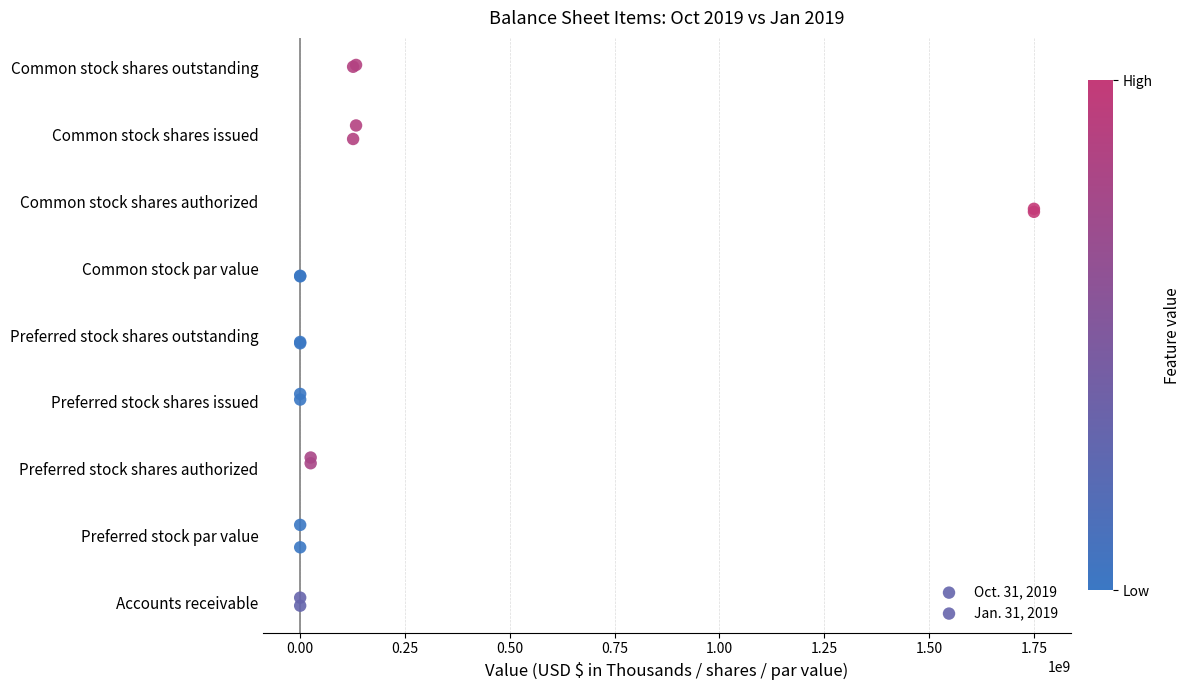

Which series contains the lowest Y value?

Oct. 31, 2019